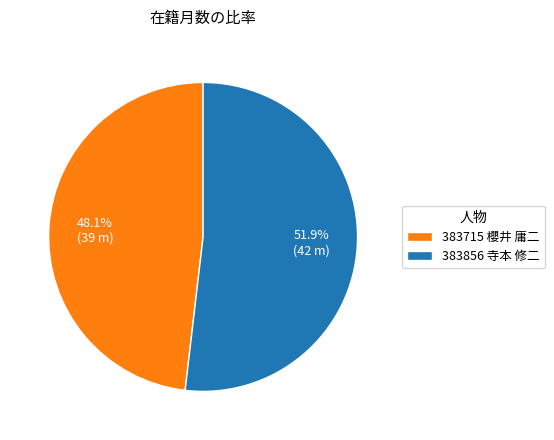

To the nearest percent, what is the combined percentage of 383856 寺本 修二 and 383715 櫻井 庸二?

100%